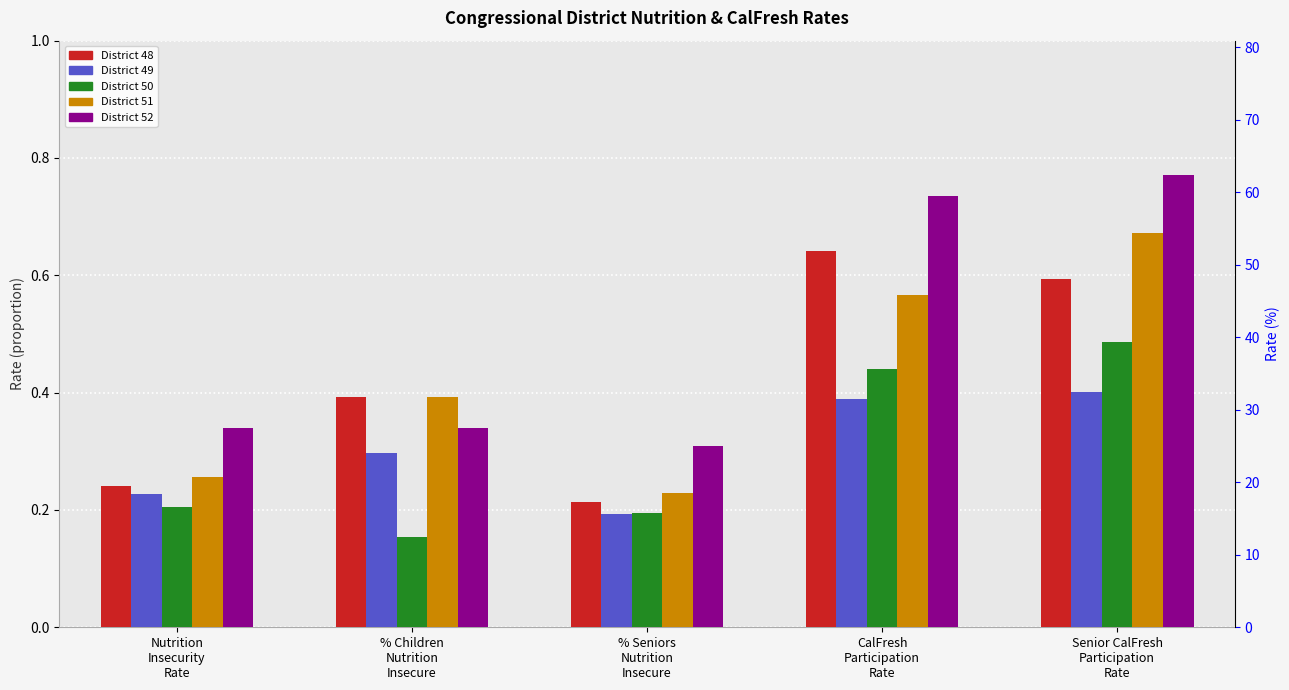

The District 50 series shows 0.2 at % Children
Nutrition
Insecure. True or false?

True